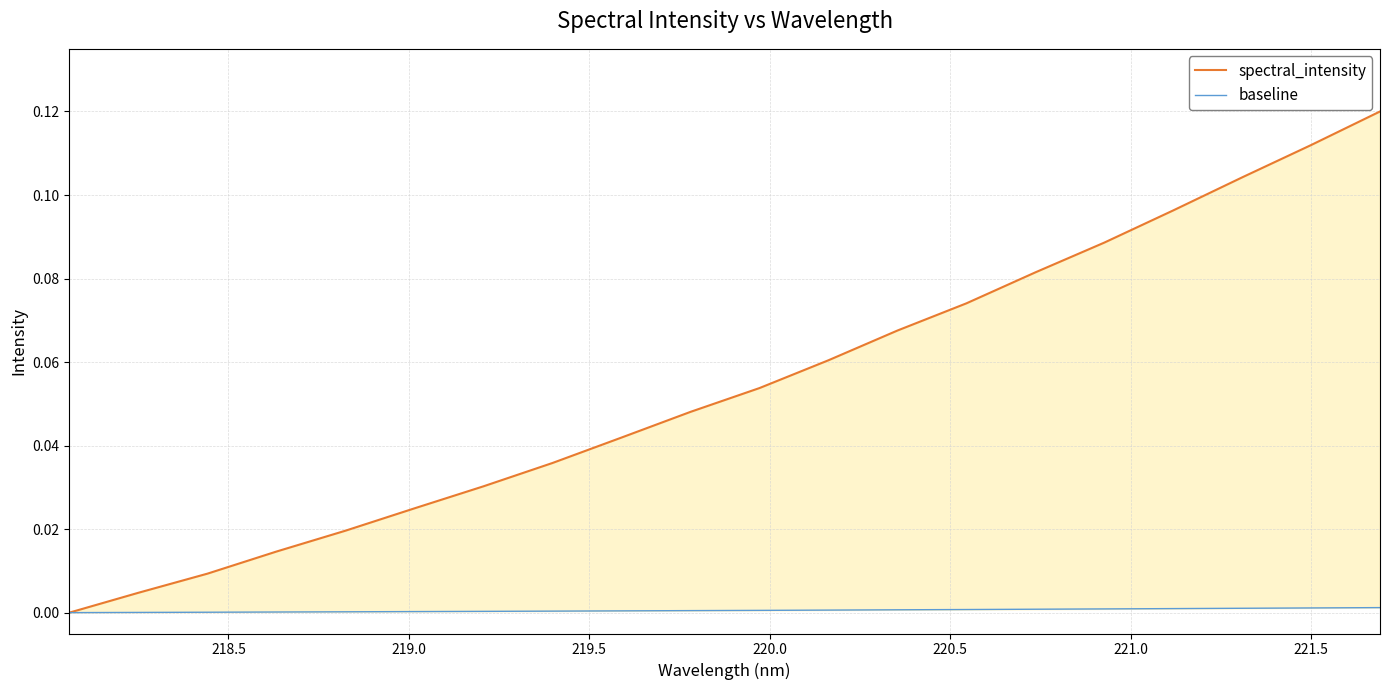

Is it true that baseline equals 0.0 at 16?

False